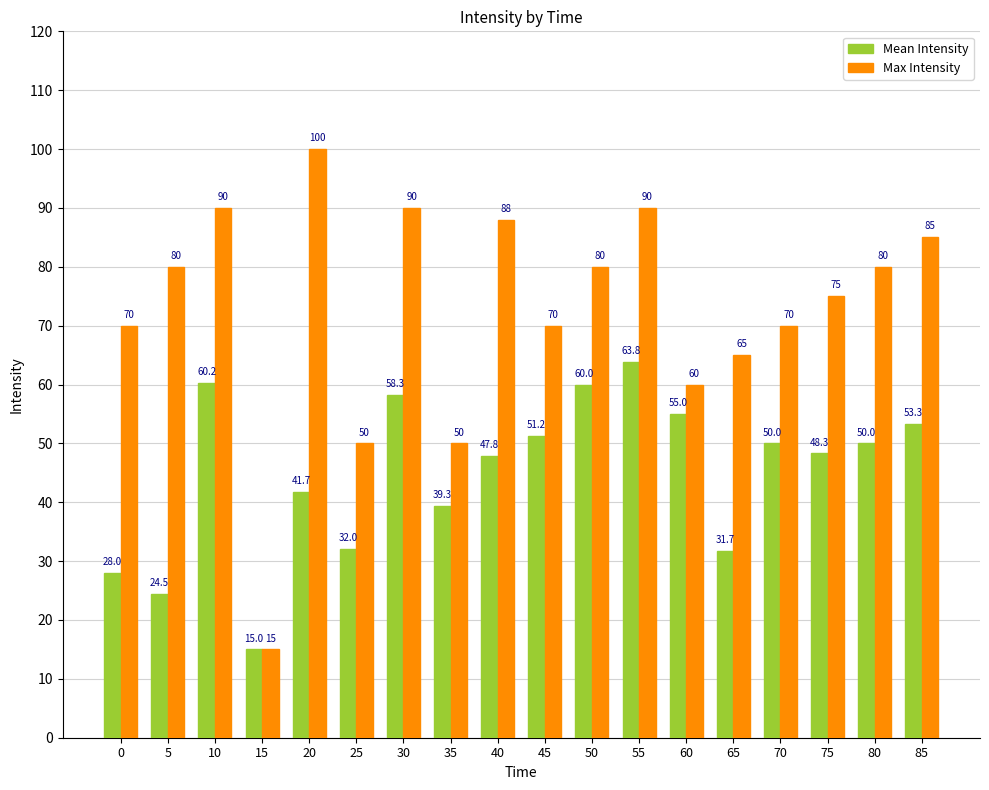

What is the total value across all series at 50?

140.0